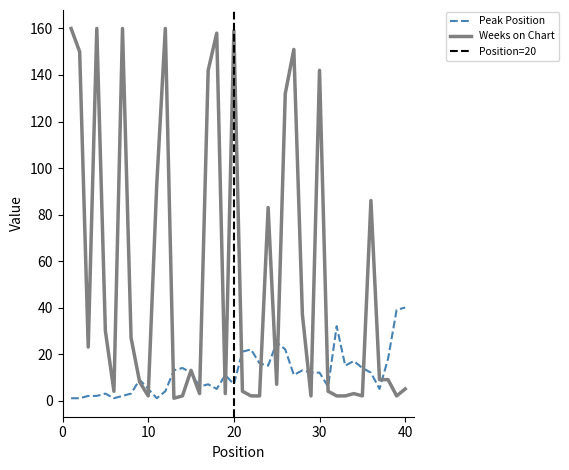

Where is Peak Position nearest to the value 20?

21